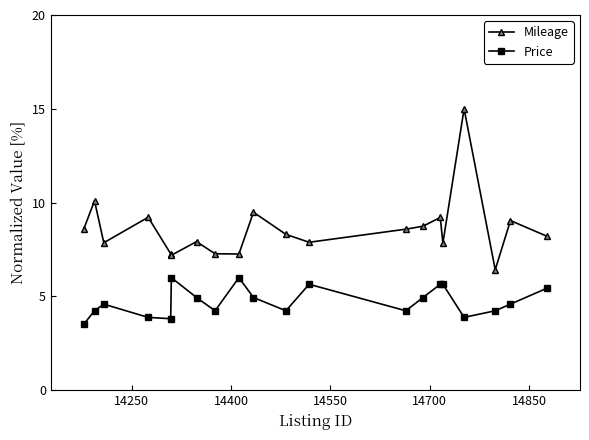

What are all the series names shown in the legend?

Mileage, Price